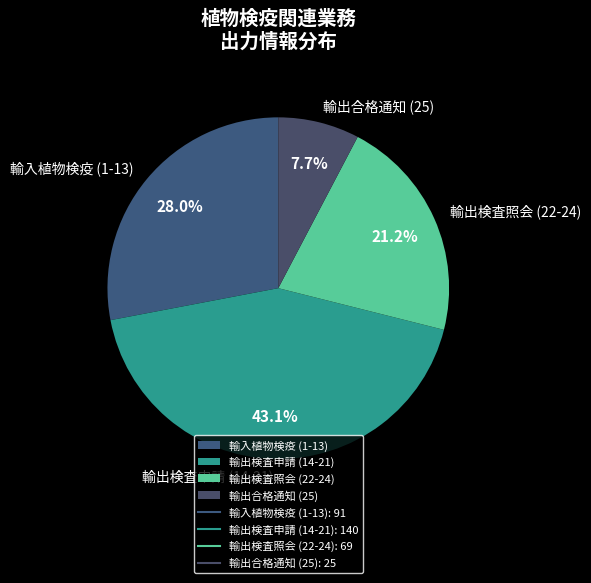

Combined, what portion of the pie is 輸出検査申請 (14-21) and 輸出検査照会 (22-24)?

64.3%